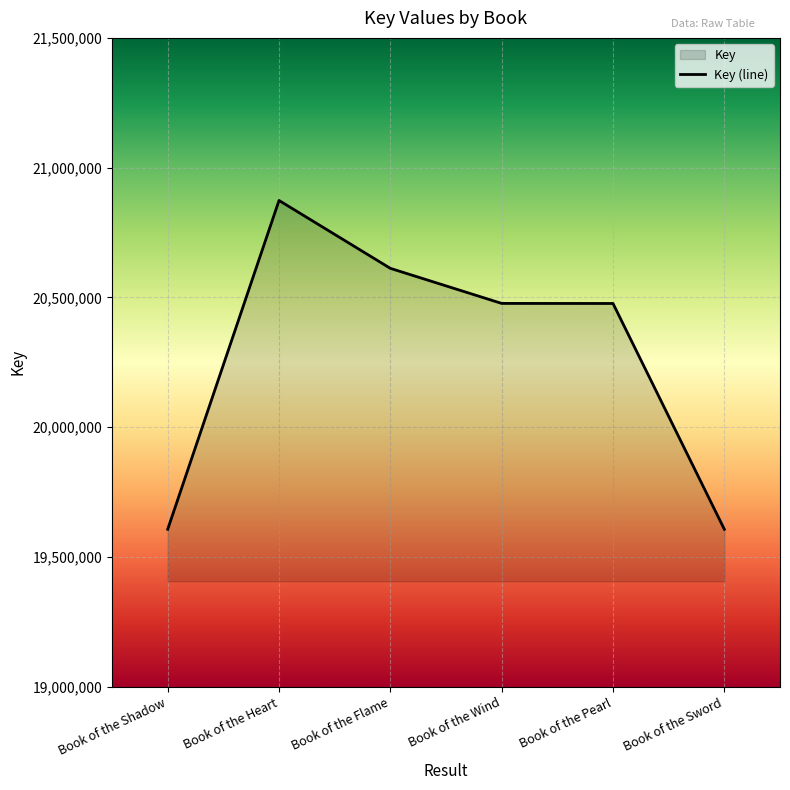

Between Book of the Heart and Book of the Flame, which is larger?

Book of the Heart